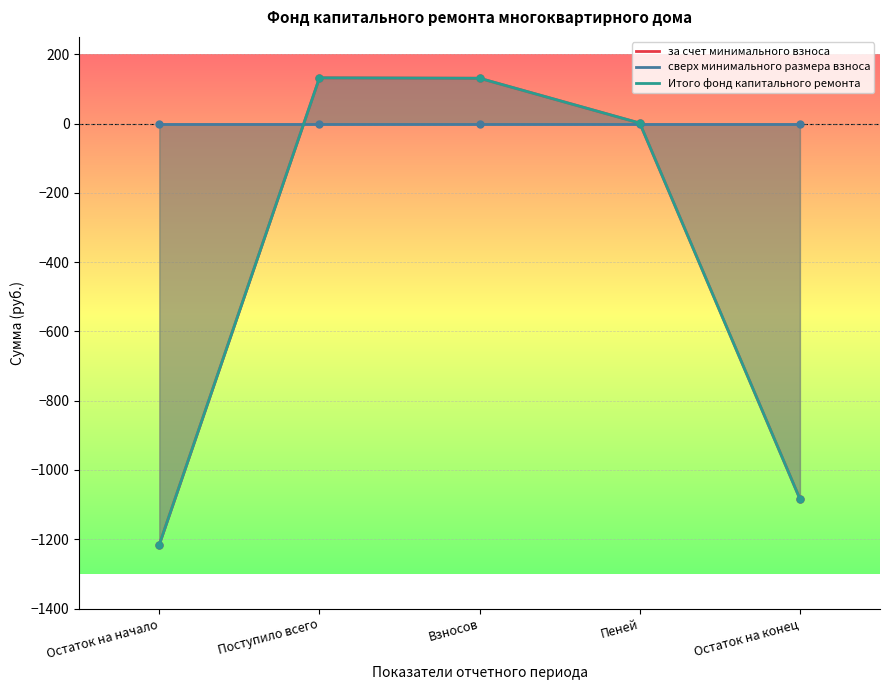

What is the highest value of the Итого фонд капитального ремонта series?

131.8